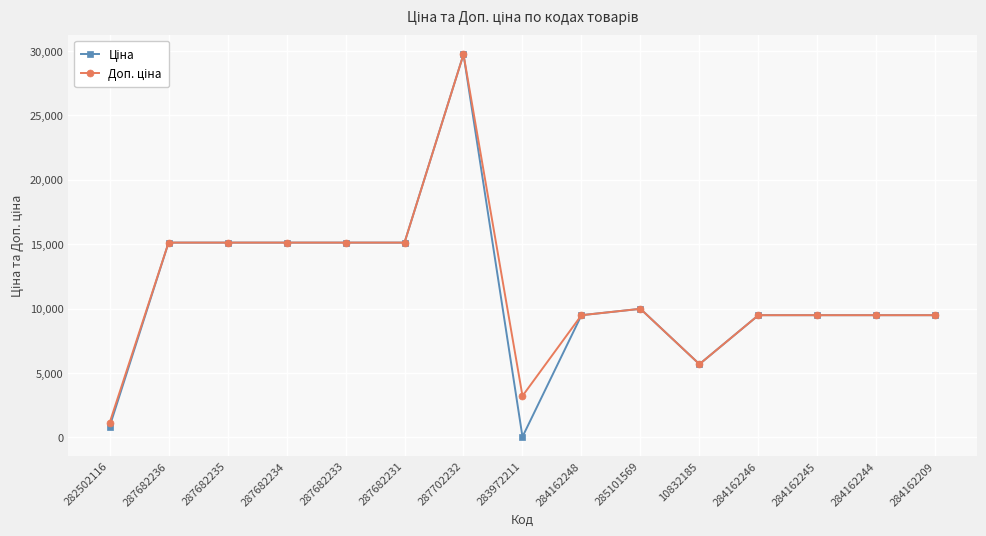

Which category has the highest value across all series?

287702232